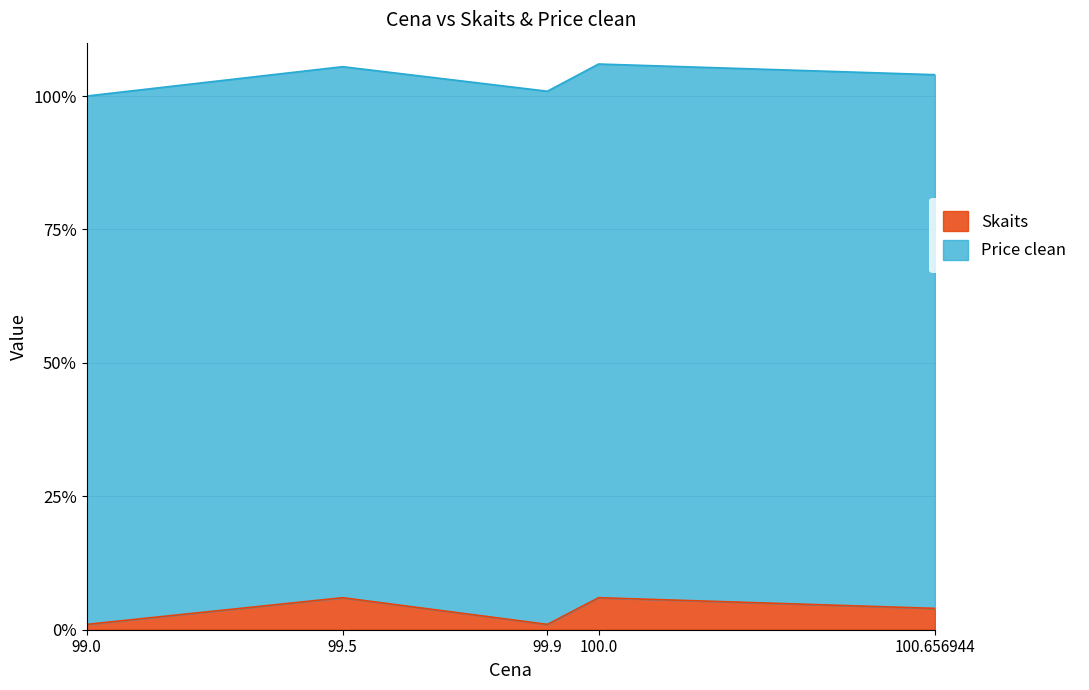

What is the highest value of the Skaits series?

6.0